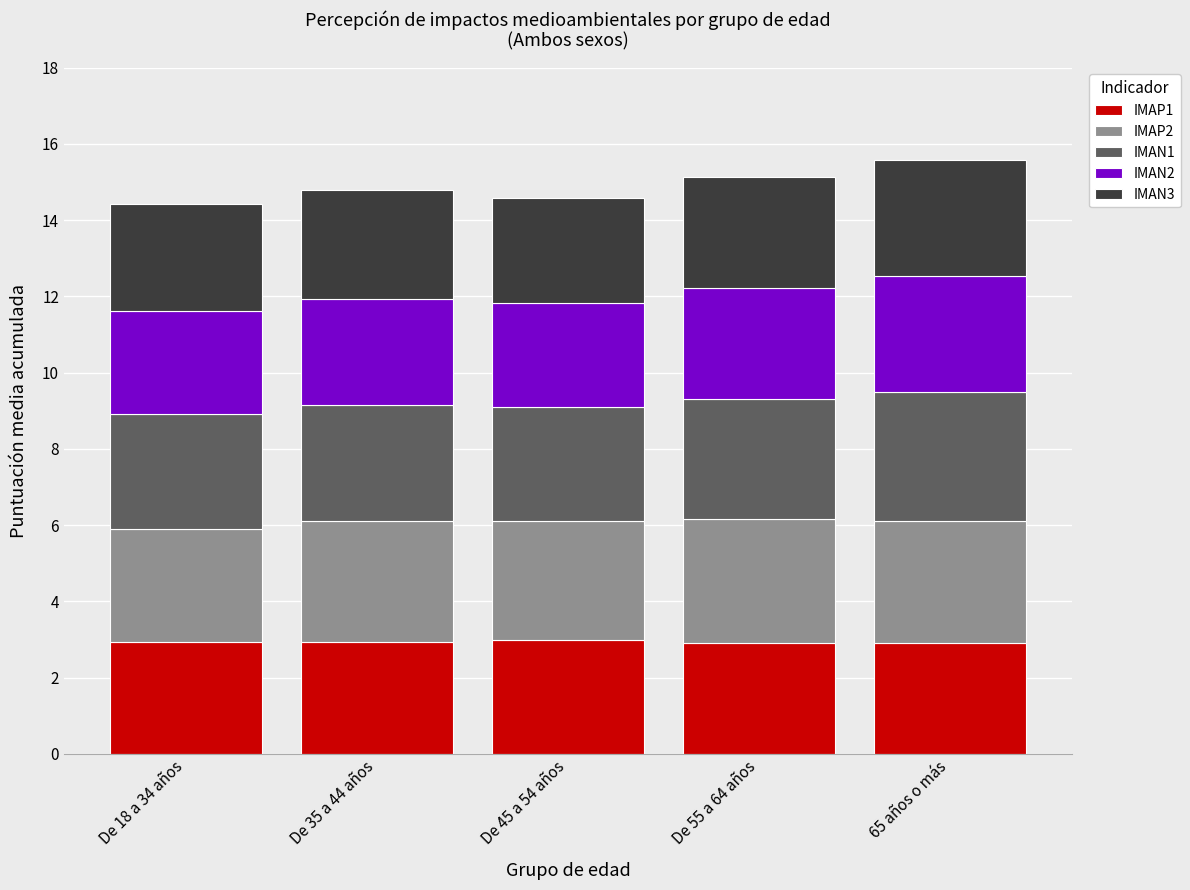

What is the total value across all series at De 35 a 44 años?

14.8